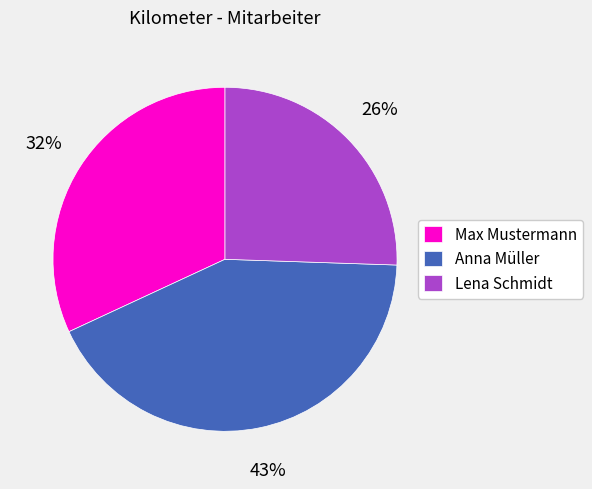

Rank the categories by value from lowest to highest.

Lena Schmidt, Max Mustermann, Anna Müller